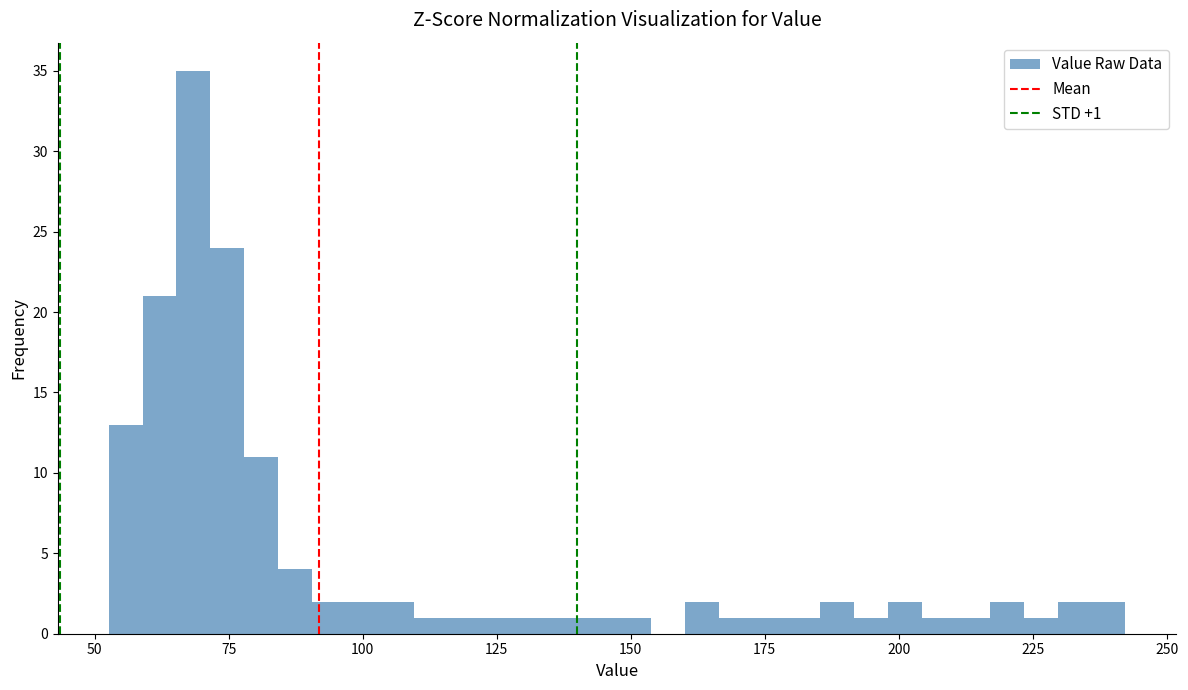

Read against the x-axis, roughly where is the centre of the tallest bar?

70